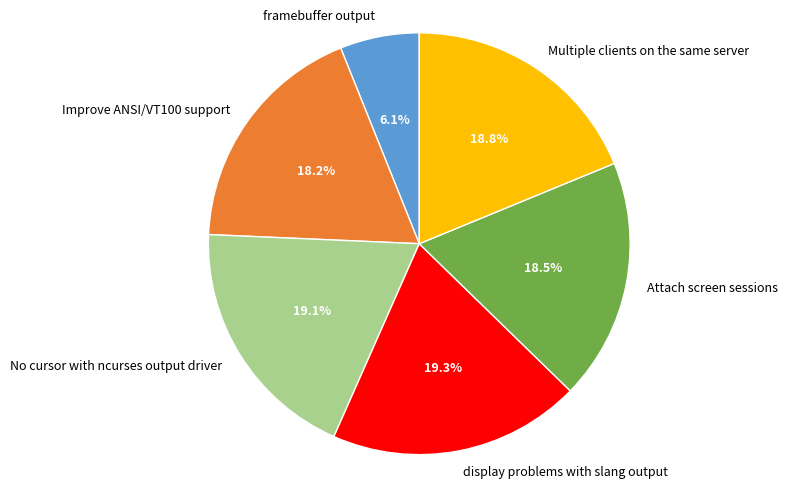

Count the number of slices in the pie.

6